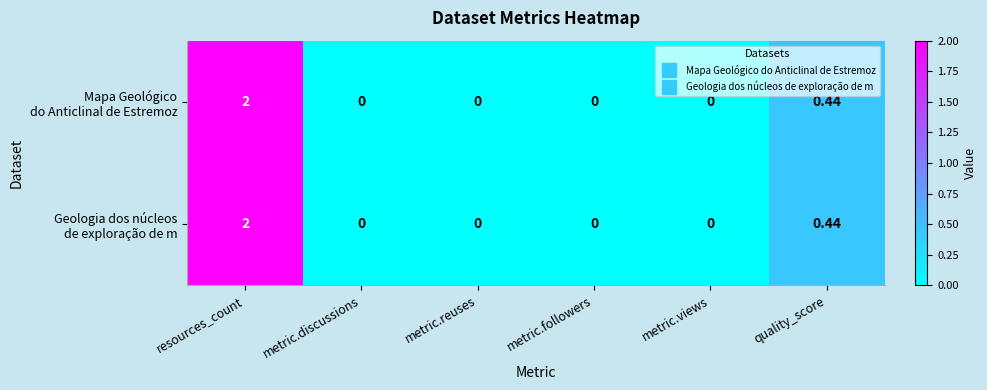

At which category is the sum across all series the highest?

resources_count